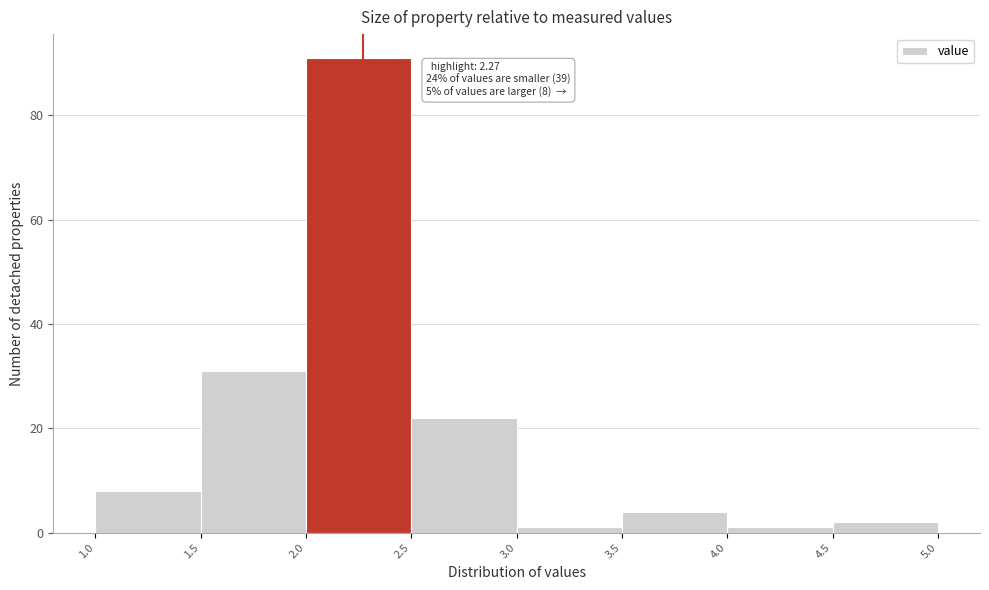

Over which range of the x-axis is the bar tallest?

2.0 to 2.5